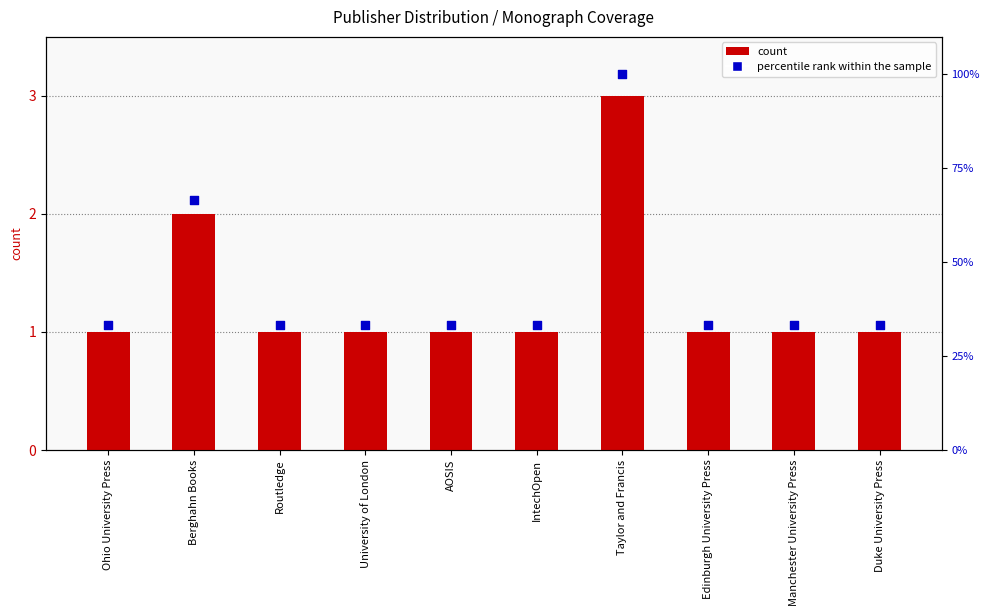

Is the value of count at Duke University Press greater than the value of percentile rank within the sample at AOSIS?

No